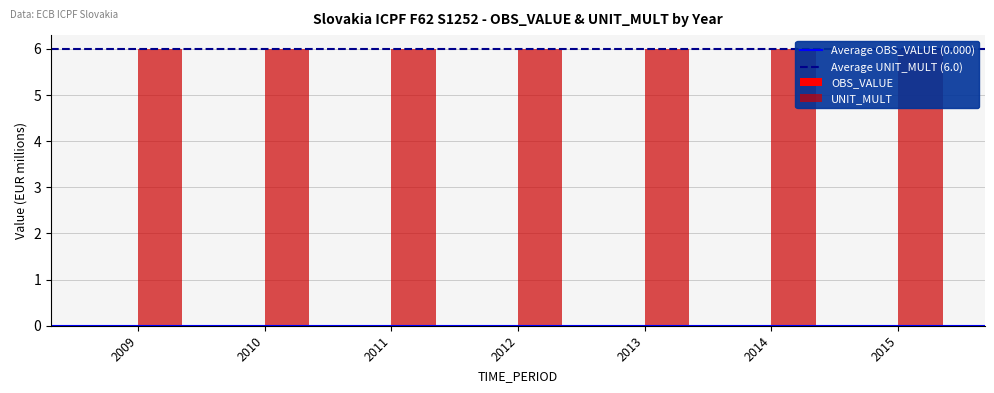

At which category is the sum across all series the highest?

2009